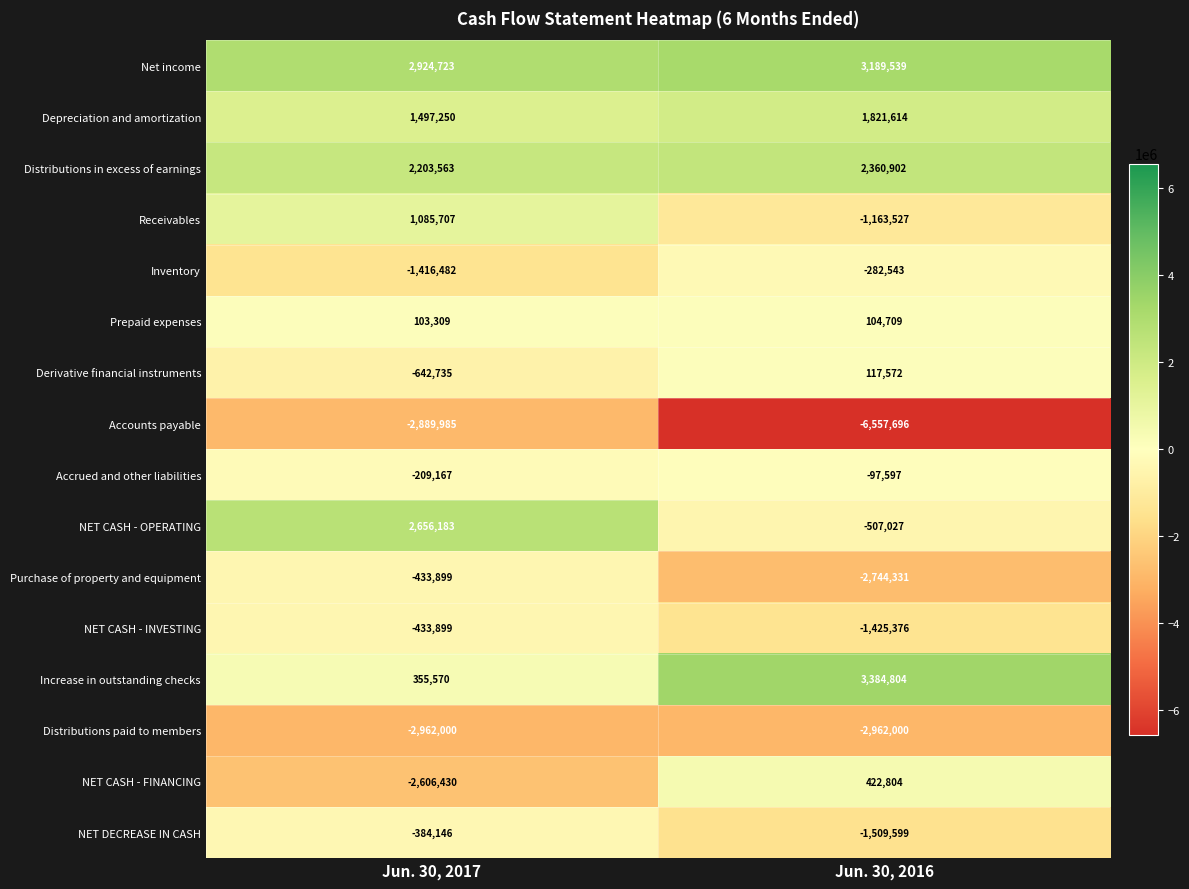

What is the difference between the Derivative financial instruments values at Jun. 30, 2017 and Jun. 30, 2016?

760307